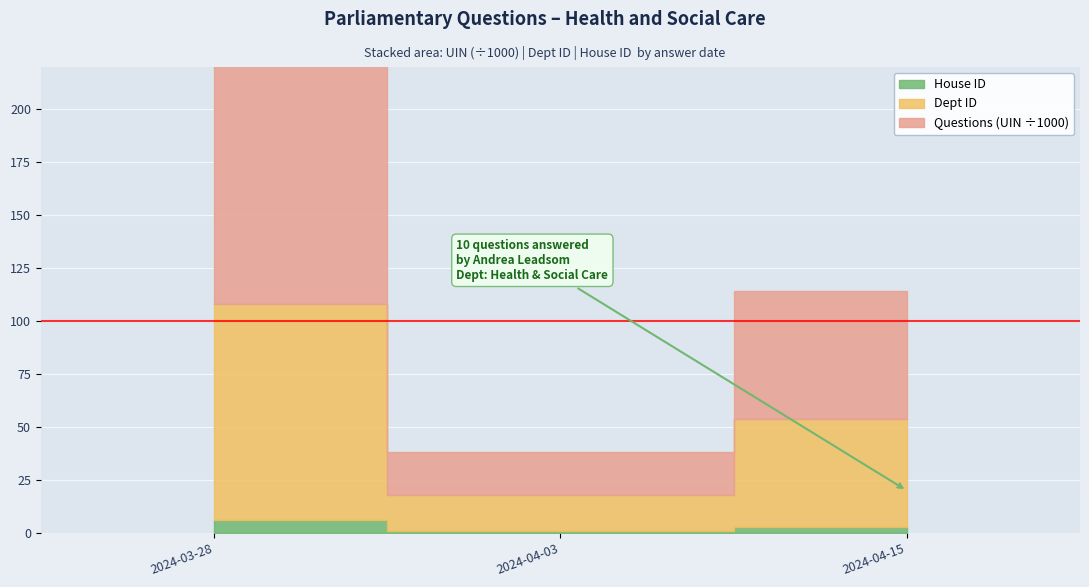

True or false: House ID and Dept ID intersect in this chart.

False